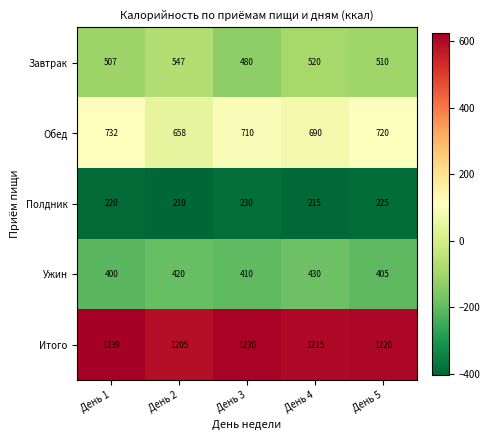

The value of Ужин at День 2 is 177. True or false?

False